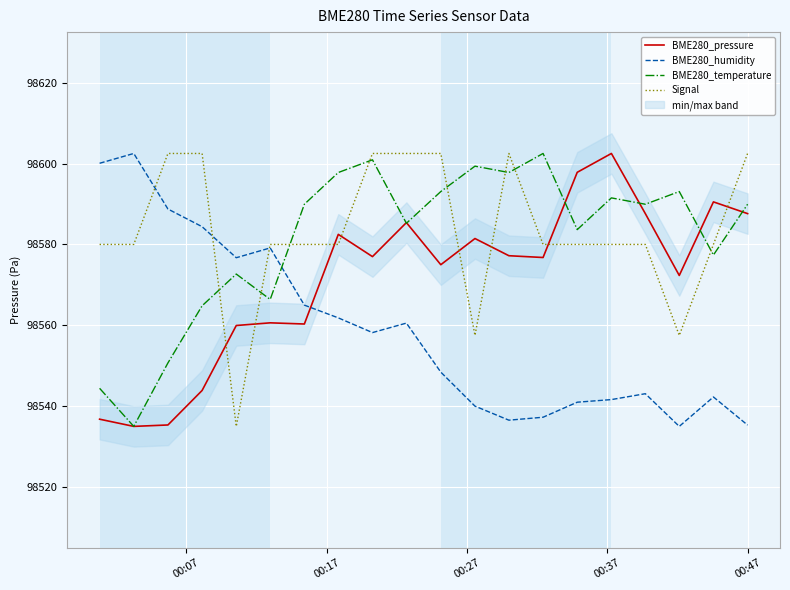

What is the lowest value of the BME280_humidity series?

98535.0